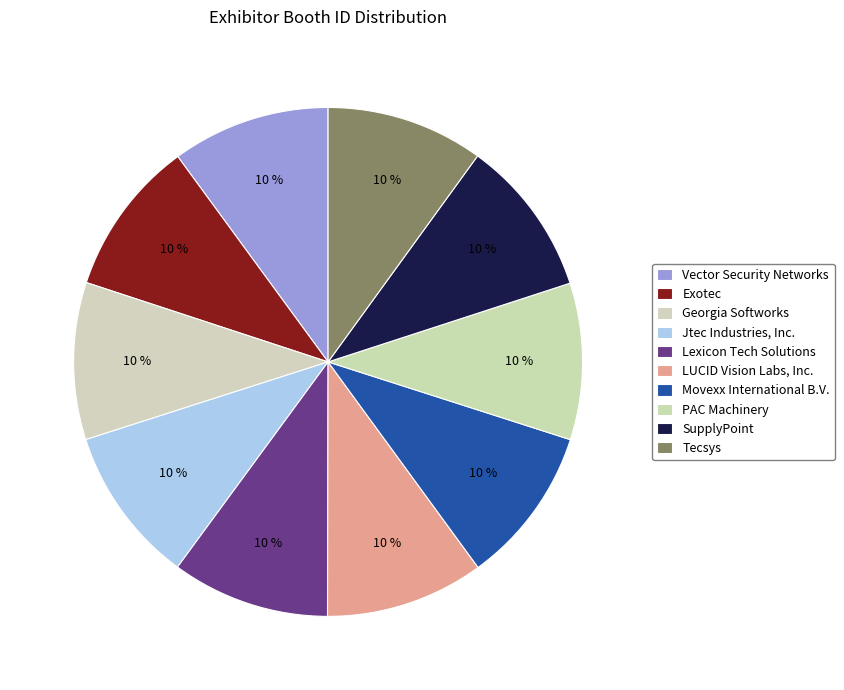

Is SupplyPoint the majority of the pie?

No